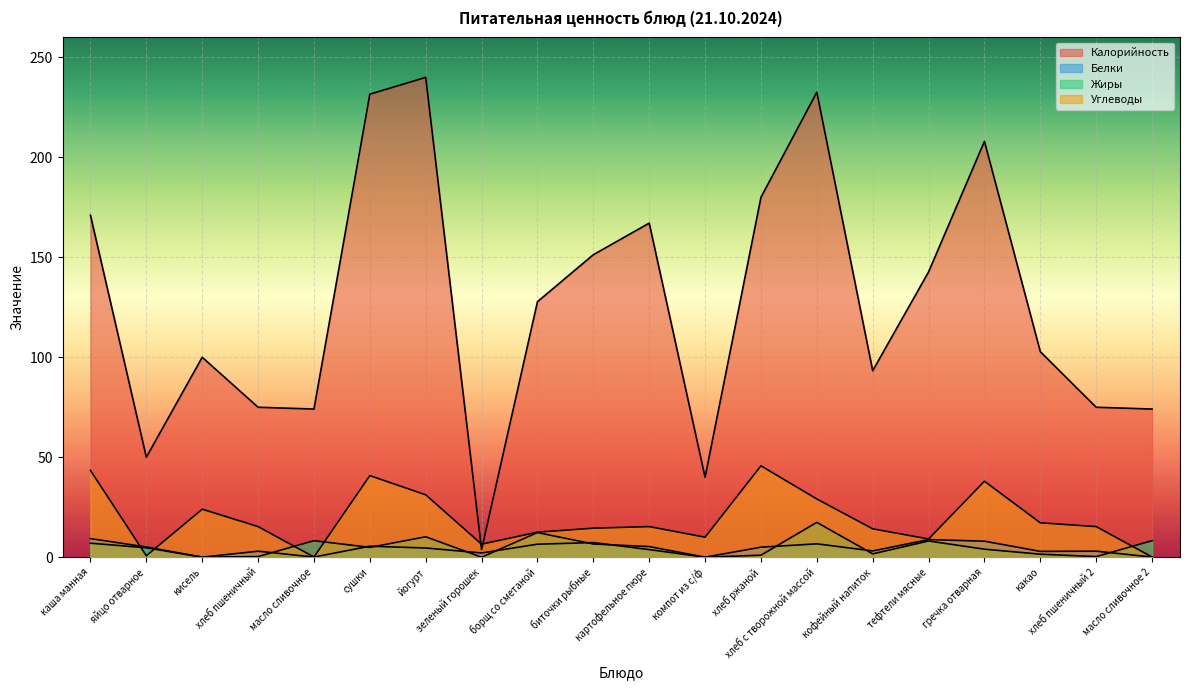

What is the label of the 16th point from the right?

масло сливочное